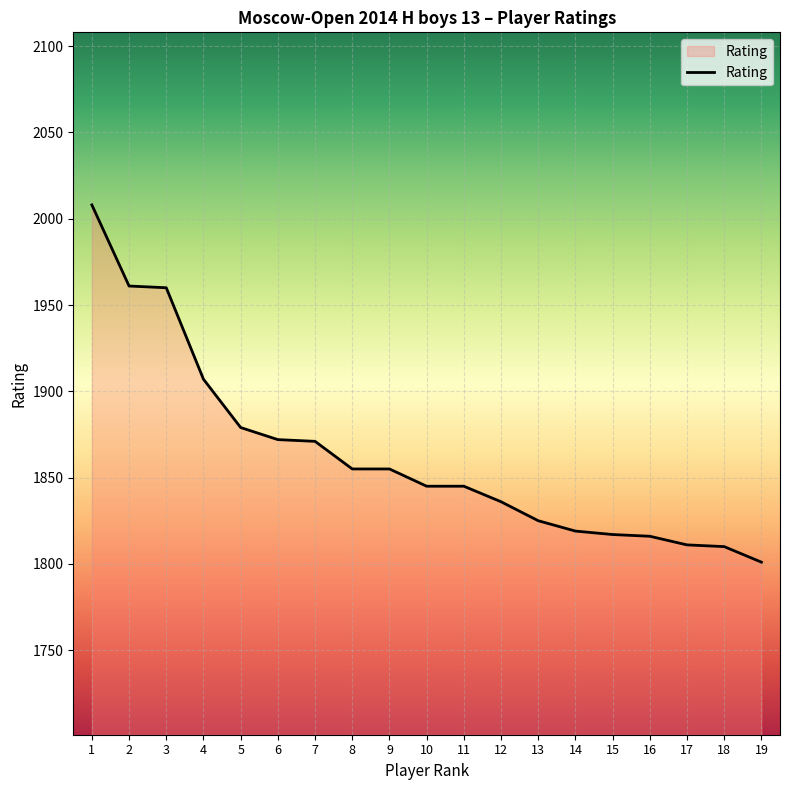

What is the difference between the values at 4 and 10?

62